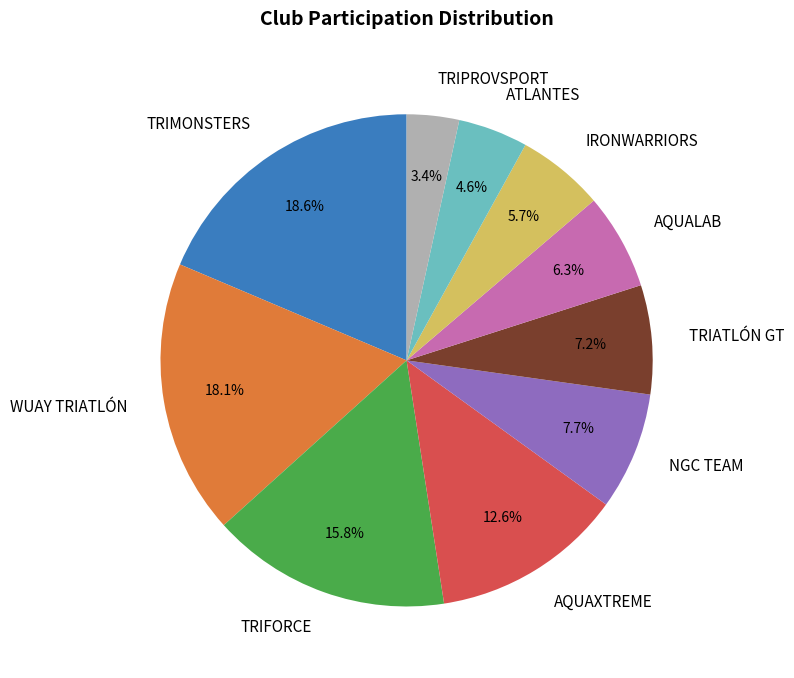

True or false: TRIPROVSPORT accounts for 3% of the total.

True